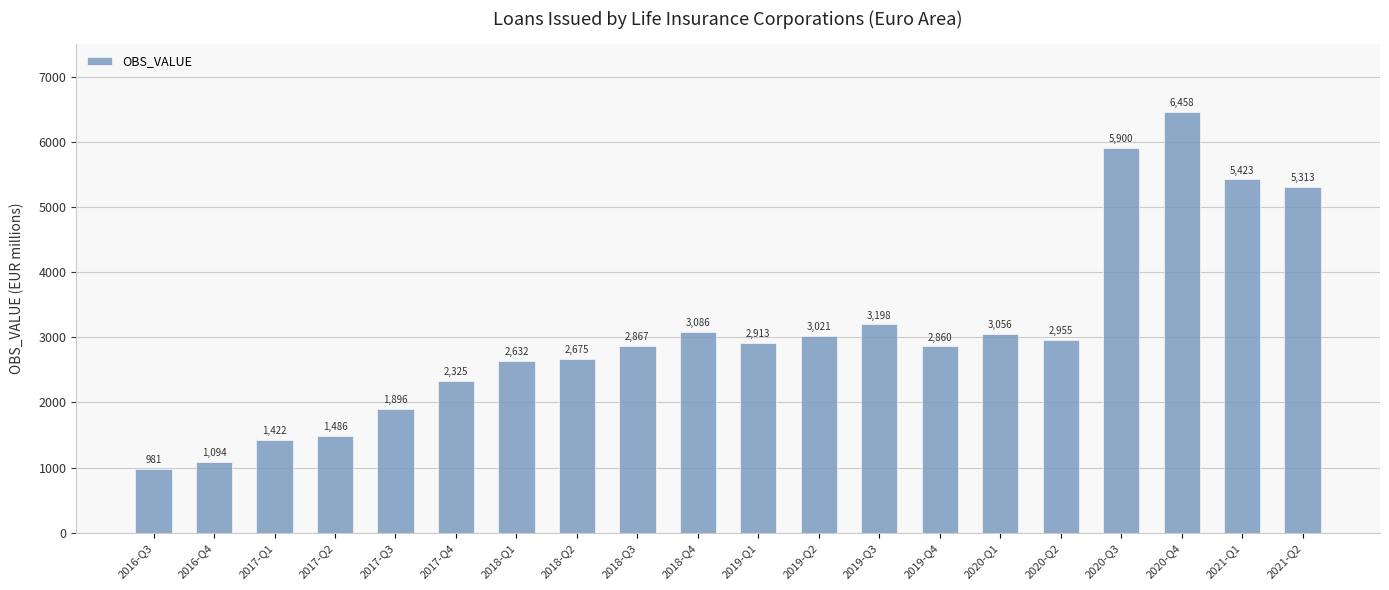

At which category does the chart reach its peak across all series?

2020-Q4